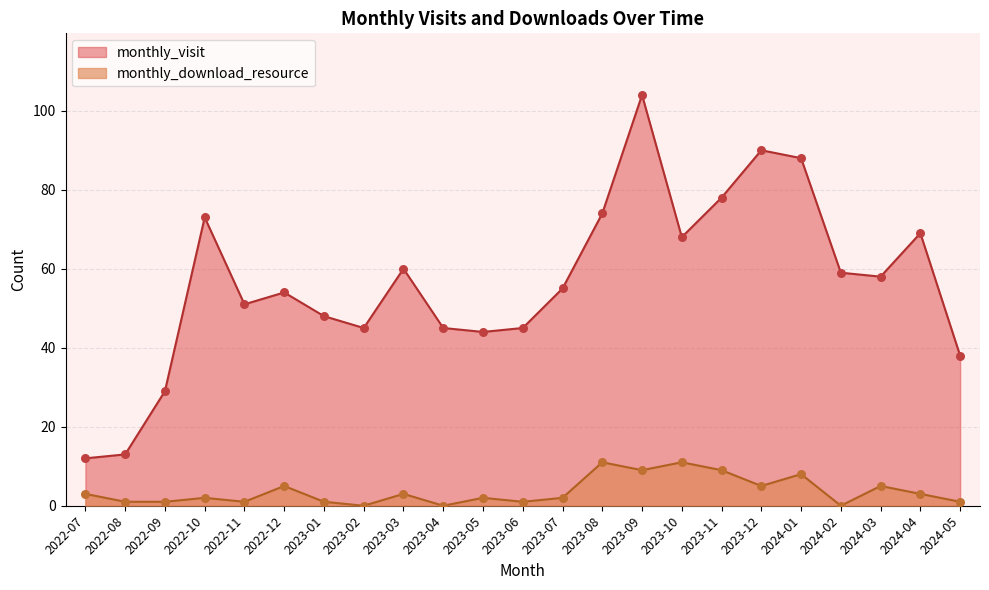

Which series reaches the maximum Y coordinate?

monthly_visit